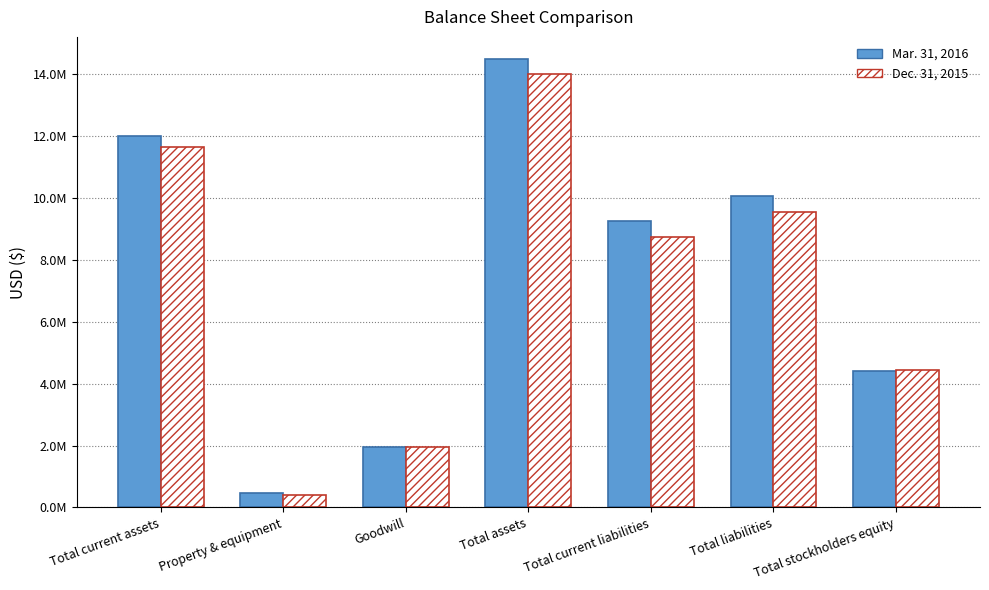

Count the Mar. 31, 2016 values in the range 1954460 to 12003907.

5